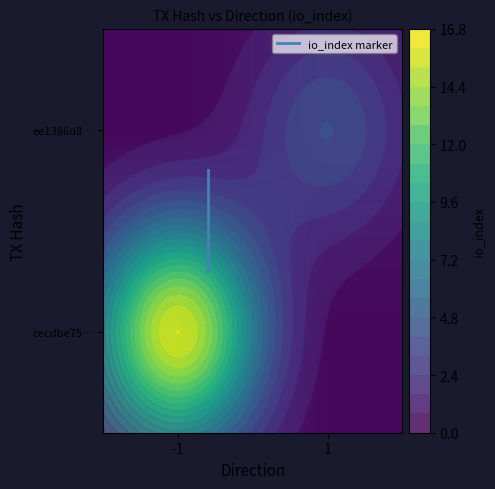

Count the cecdbe75… values in the range 0 to 16.

2